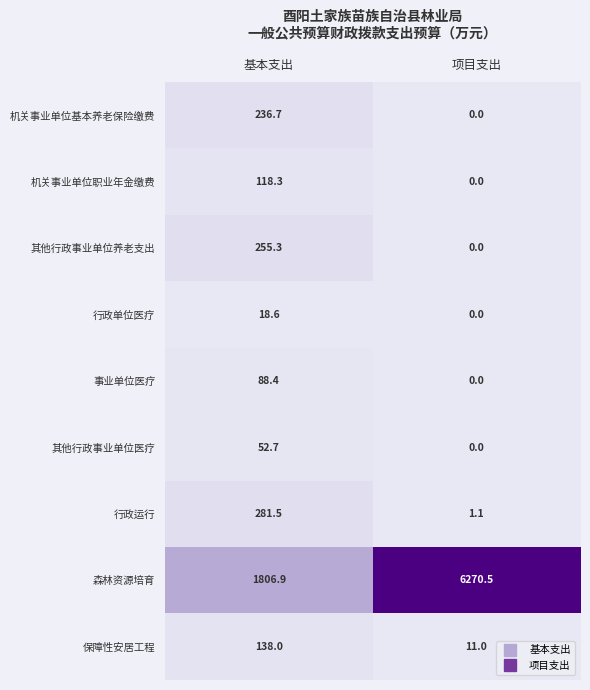

Is the value of 事业单位医疗 at 项目支出 greater than the value of 其他行政事业单位医疗 at 基本支出?

No